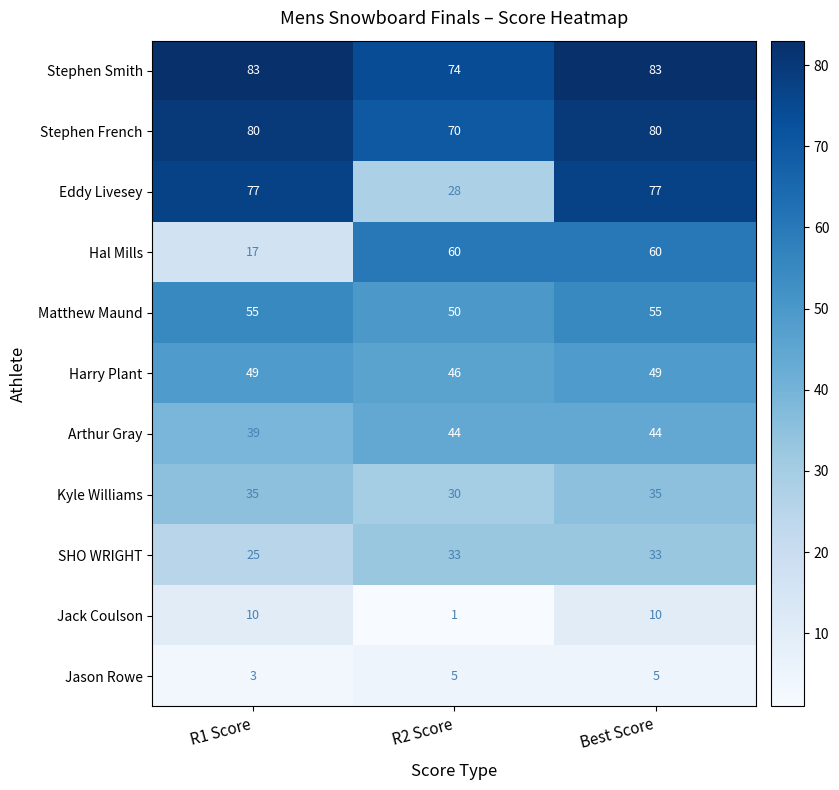

Rank the series by their maximum value, from lowest to highest.

Jason Rowe, Jack Coulson, SHO WRIGHT, Kyle Williams, Arthur Gray, Harry Plant, Matthew Maund, Hal Mills, Eddy Livesey, Stephen French, Stephen Smith